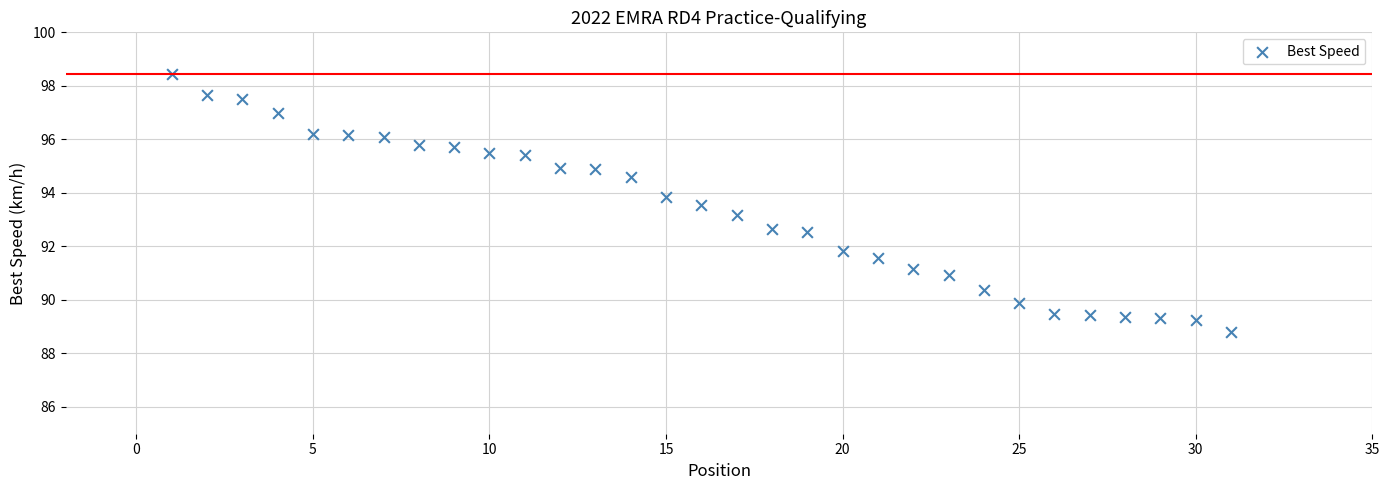

What Y value in the scatter plot is closest to 93?

93.2